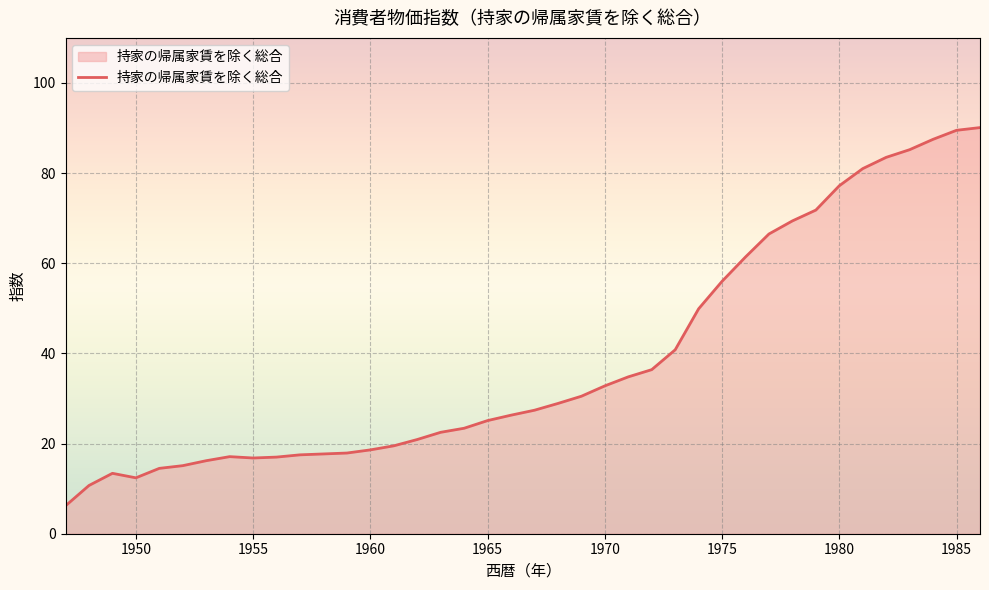

What is the minimum value shown in the chart?

6.2